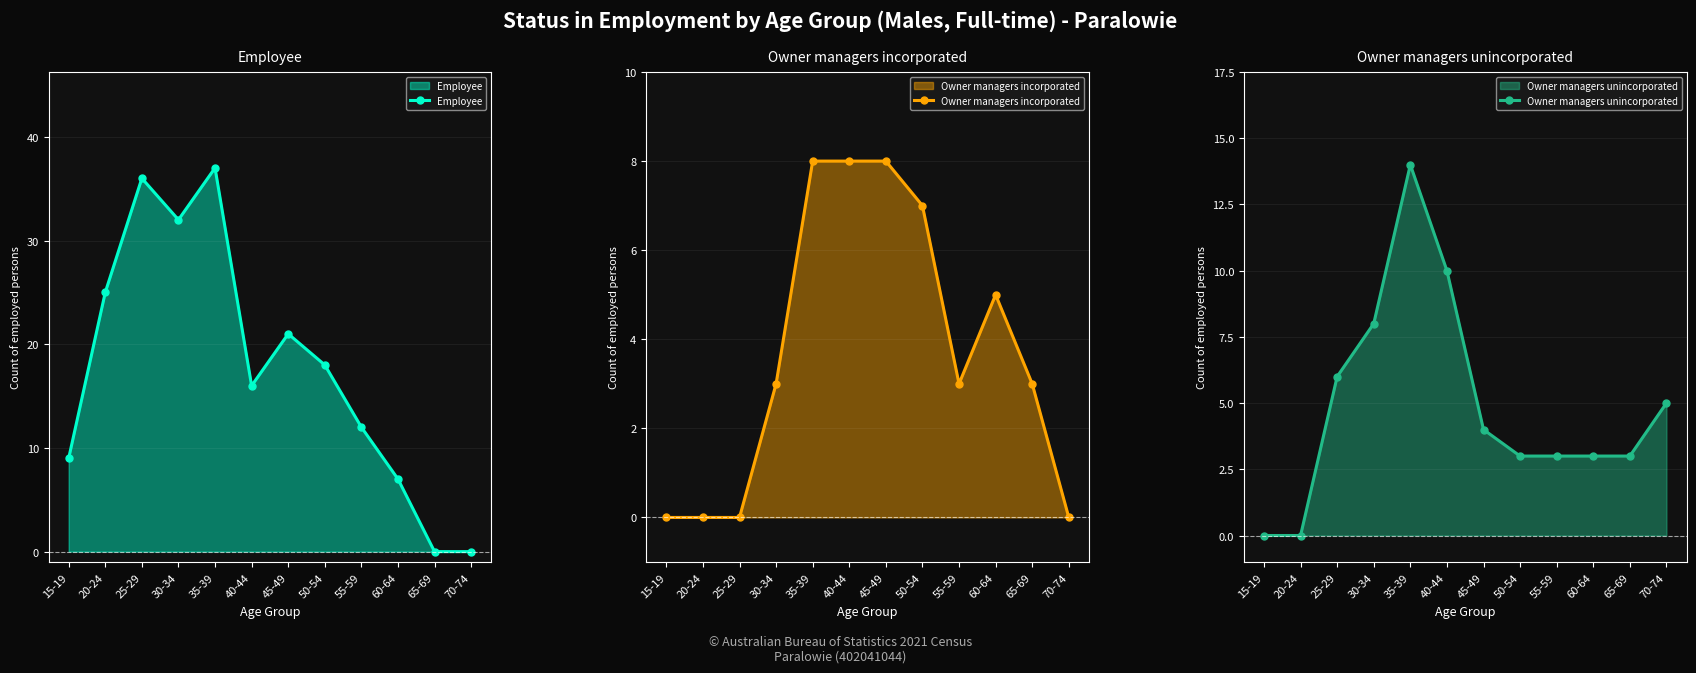

Reading right to left, list all the values displayed in this chart.

Employee: 70-74=0	65-69=0	60-64=7	55-59=12	50-54=18	45-49=21	40-44=16	35-39=37	30-34=32	25-29=36	20-24=25	15-19=9
Owner managers incorporated: 70-74=0	65-69=3	60-64=5	55-59=3	50-54=7	45-49=8	40-44=8	35-39=8	30-34=3	25-29=0	20-24=0	15-19=0
Owner managers unincorporated: 70-74=5	65-69=3	60-64=3	55-59=3	50-54=3	45-49=4	40-44=10	35-39=14	30-34=8	25-29=6	20-24=0	15-19=0